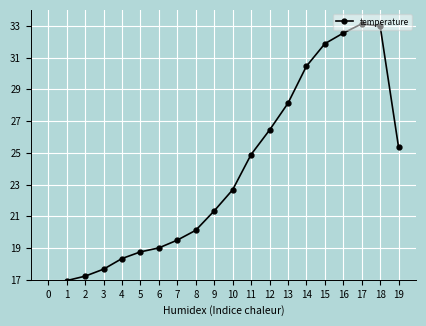

How many lines are shown in the chart?

1